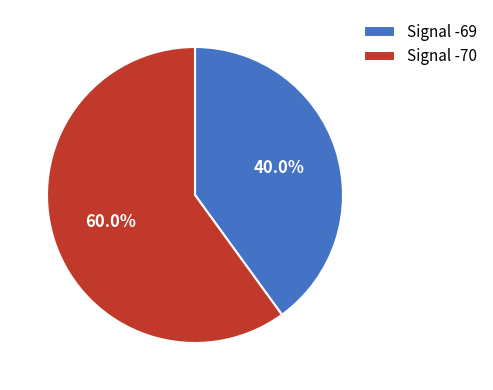

Rank the categories by value from lowest to highest.

Signal -69, Signal -70